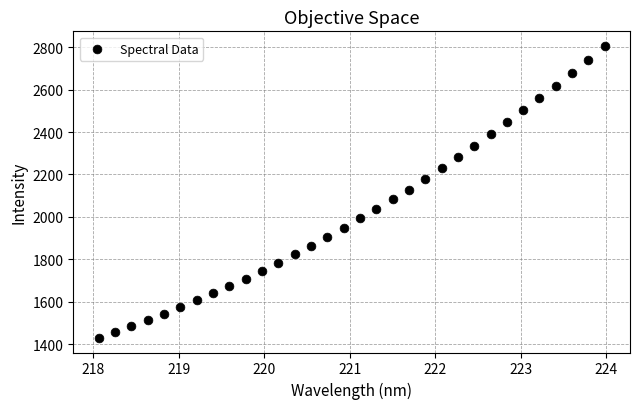

What is the range of Y values (max minus min)?

1375.3